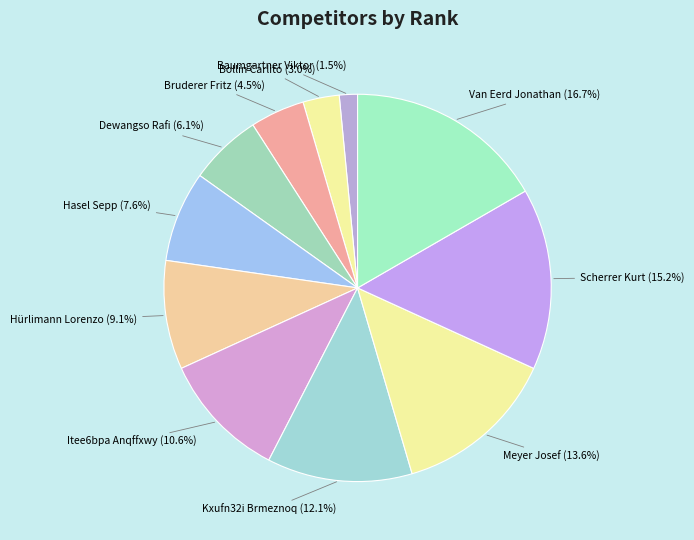

What percentage is the Dewangso Rafi slice, to the nearest percent?

6%